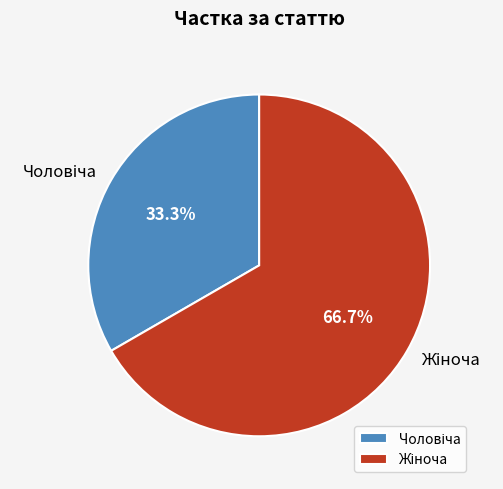

Does any single category account for the majority?

Yes